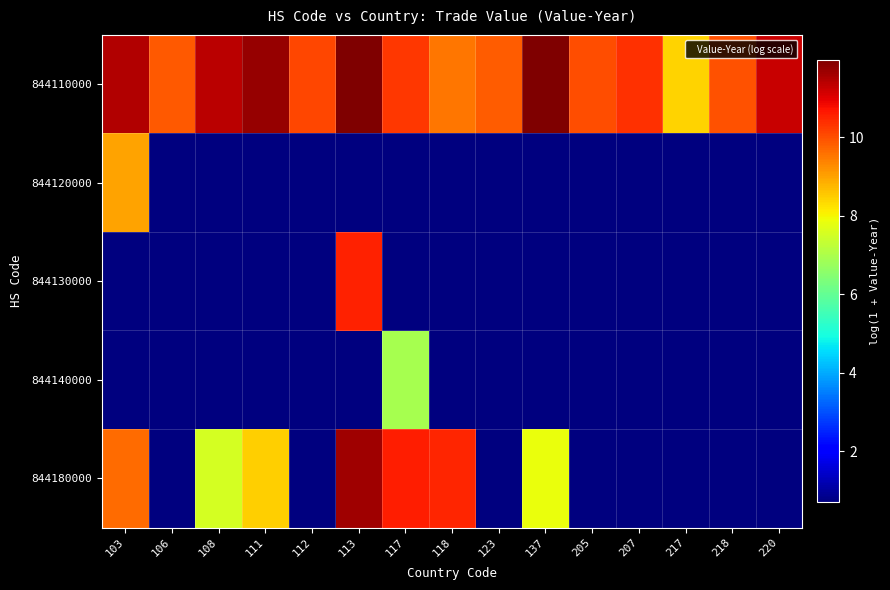

At 220, list the series in order from largest to smallest.

844110000, 844120000, 844130000, 844140000, 844180000